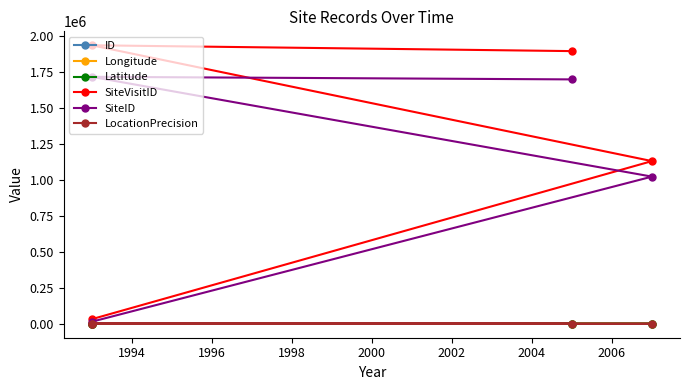

What is the difference between the second highest and minimum values in the ID series?

2.0